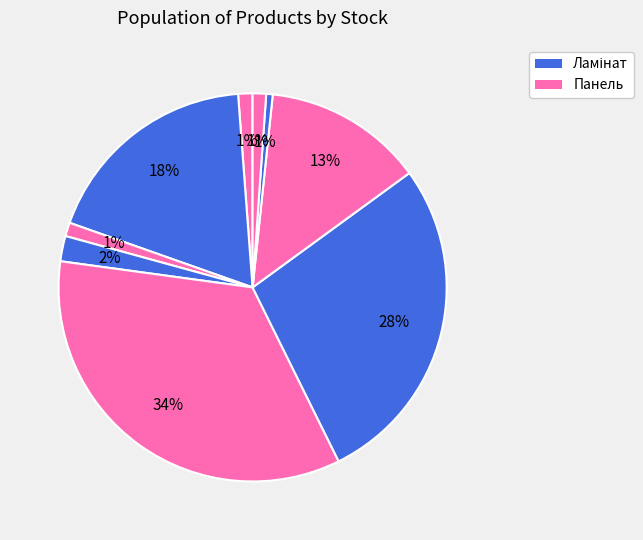

How many segments does this pie chart have?

9